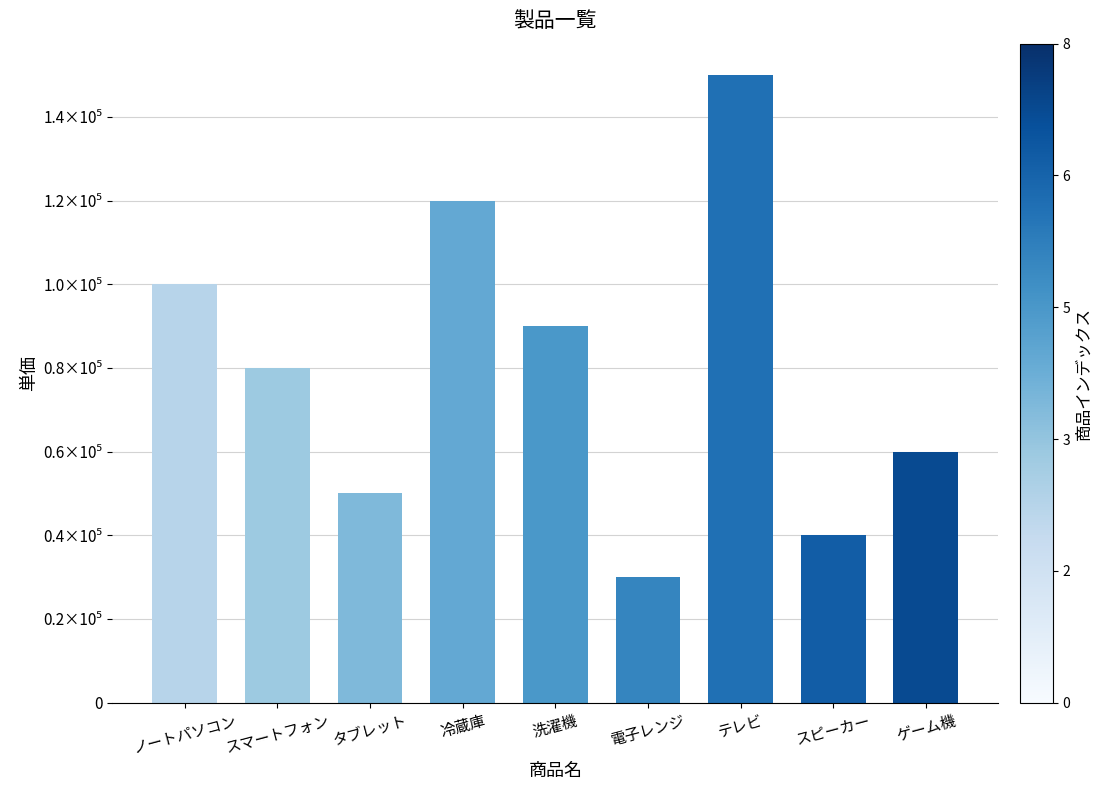

List the labels in order of value, smallest first.

電子レンジ, スピーカー, タブレット, ゲーム機, スマートフォン, 洗濯機, ノートパソコン, 冷蔵庫, テレビ